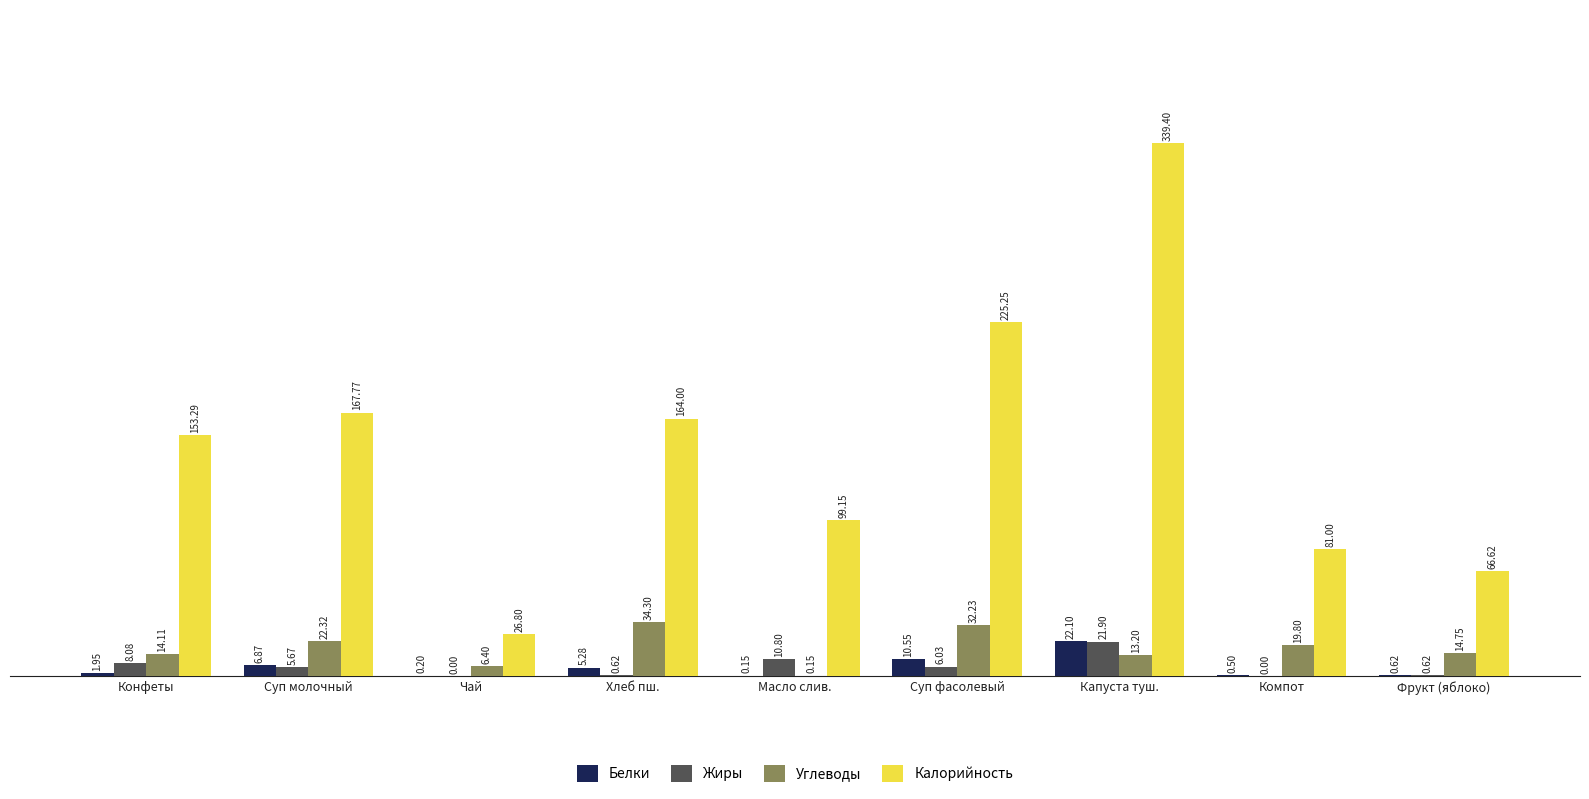

At which category does the chart reach its peak across all series?

Капуста туш.